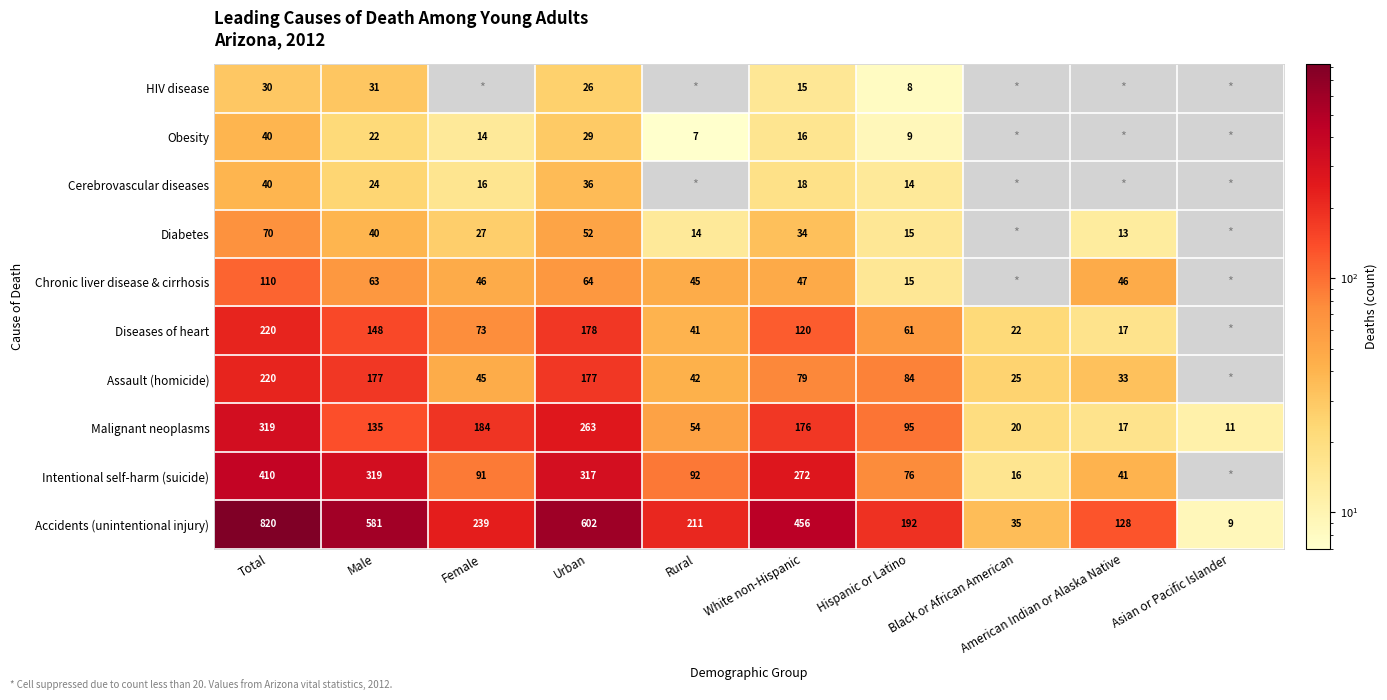

What is the greatest value displayed?

820